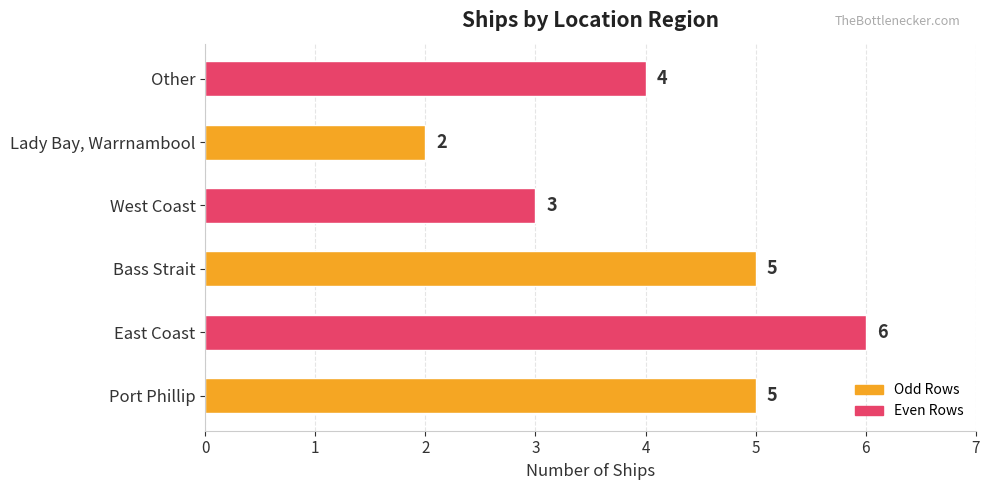

The chart shows a value of 5 at Bass Strait. True or false?

True